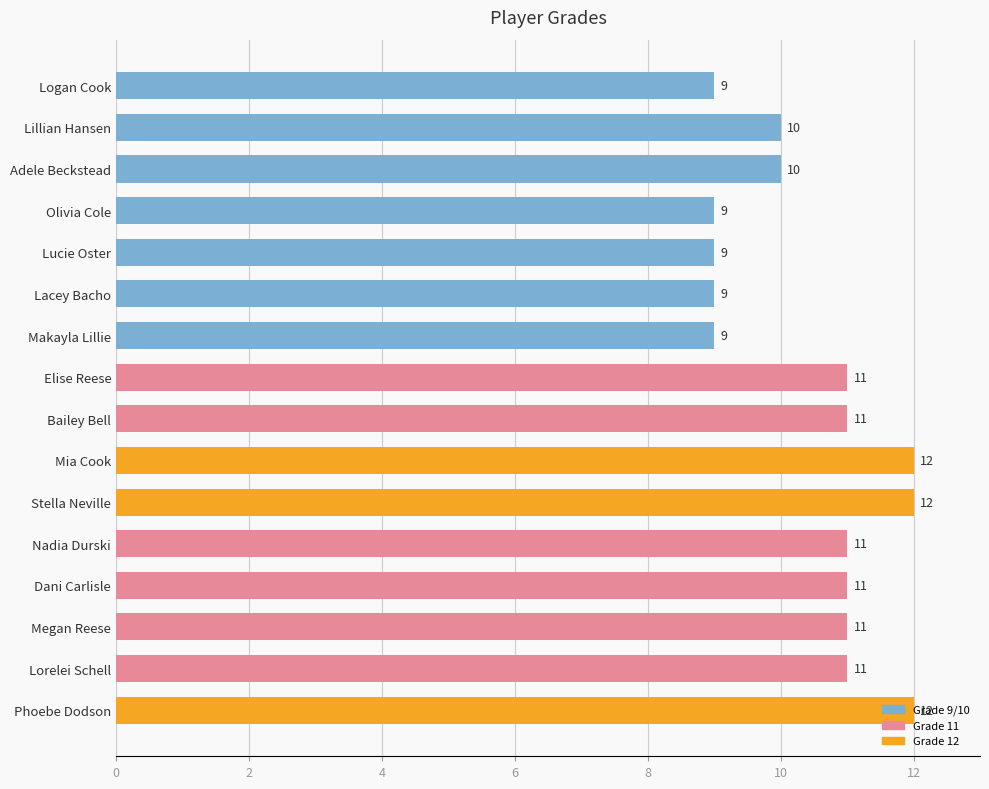

What is the greatest value displayed?

12